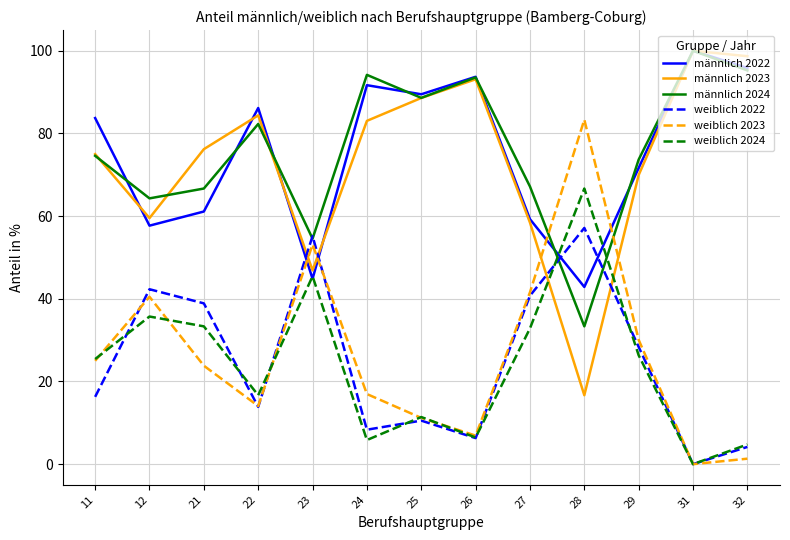

True or false: männlich 2023 and weiblich 2022 intersect in this chart.

True